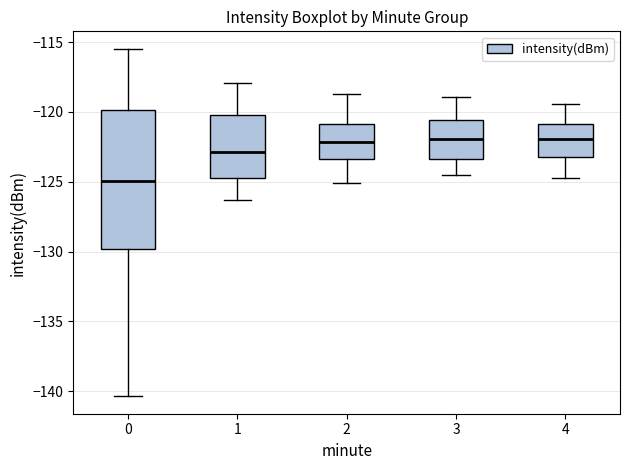

Which box is the tallest, from its lower edge to its upper edge?

0